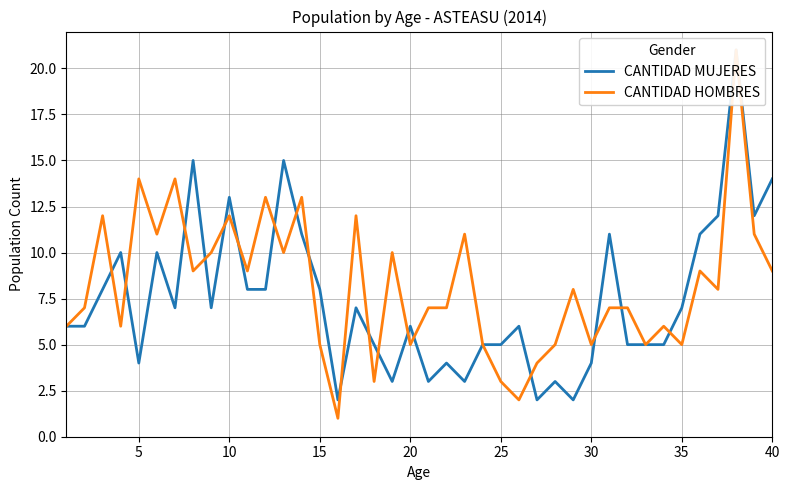

How many data points in CANTIDAD HOMBRES are above 8?

18